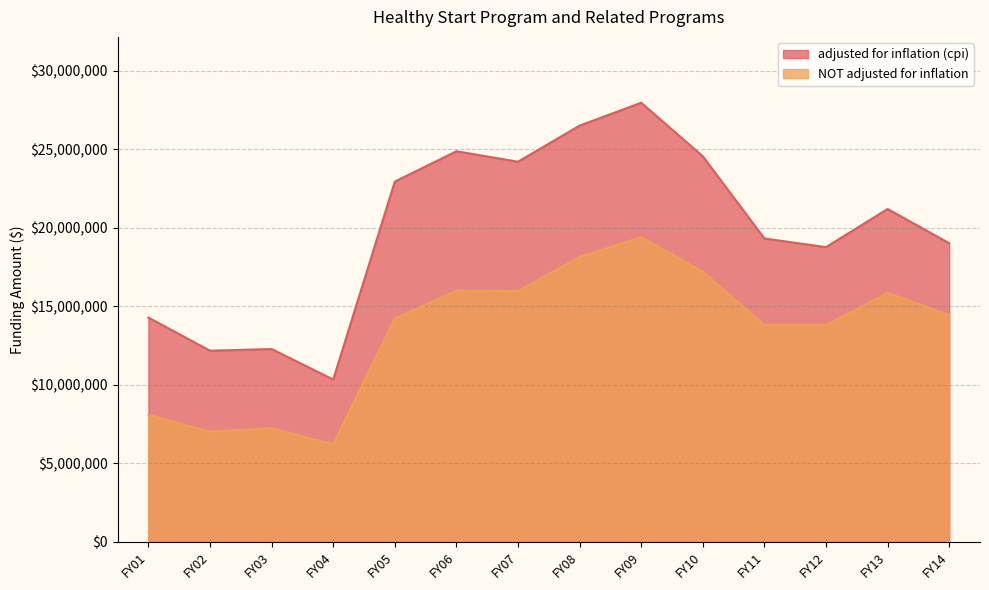

True or false: adjusted for inflation (cpi) and NOT adjusted for inflation cross at least once.

False